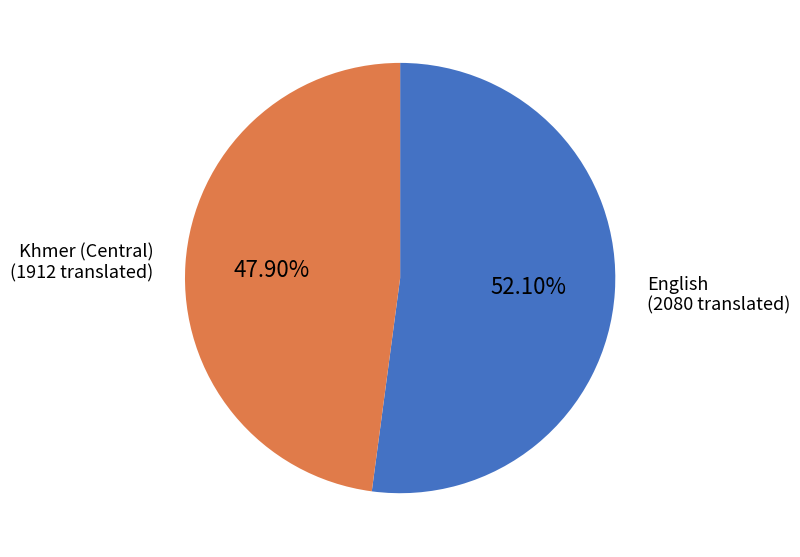

Is there any slice that represents more than half of the pie?

Yes